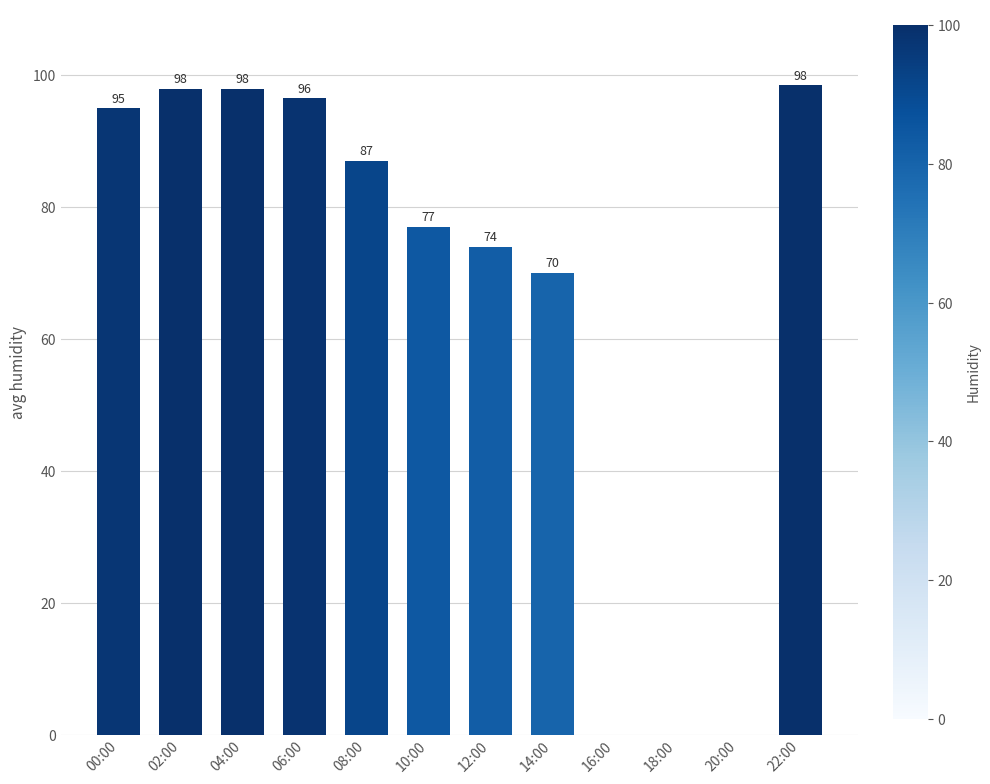

What is the sum of the values at 16:00 and 14:00?

70.0